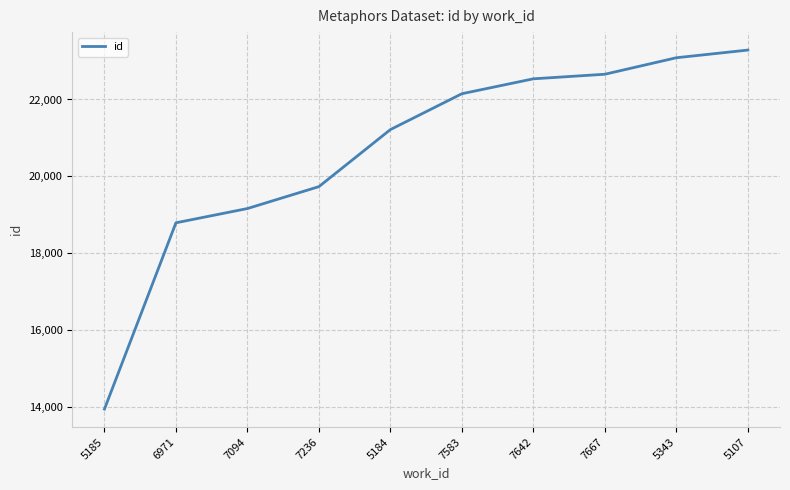

What is the ratio of the value at 7583 to the value at 5185?

1.6